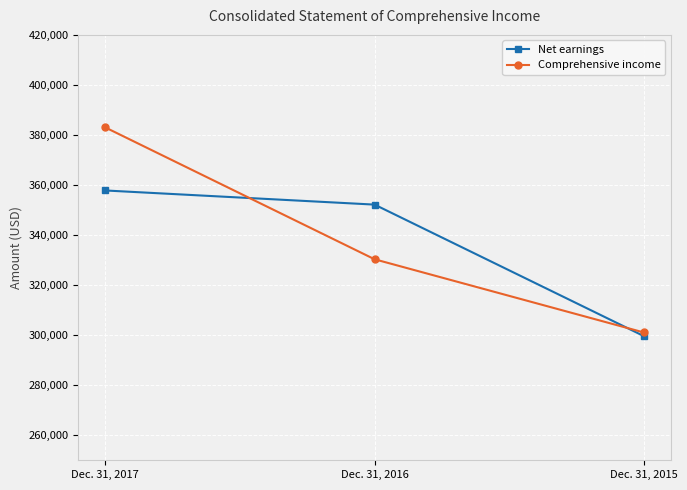

Reading left to right, transcribe all the data shown in this chart.

Net earnings: 357818	352166	299619
Comprehensive income: 383007	330320	301067